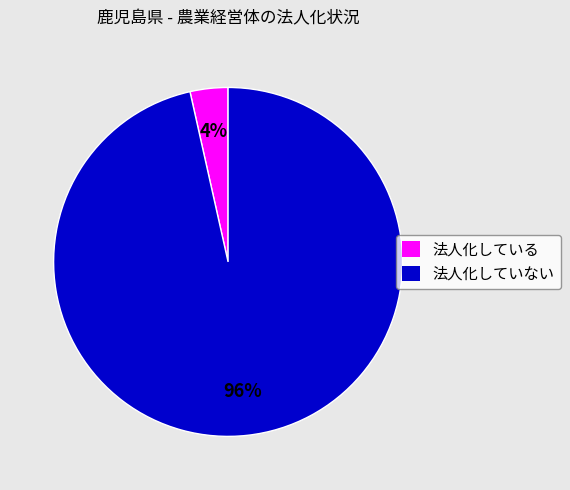

To the nearest percent, what is the combined percentage of 法人化していない and 法人化している?

100%